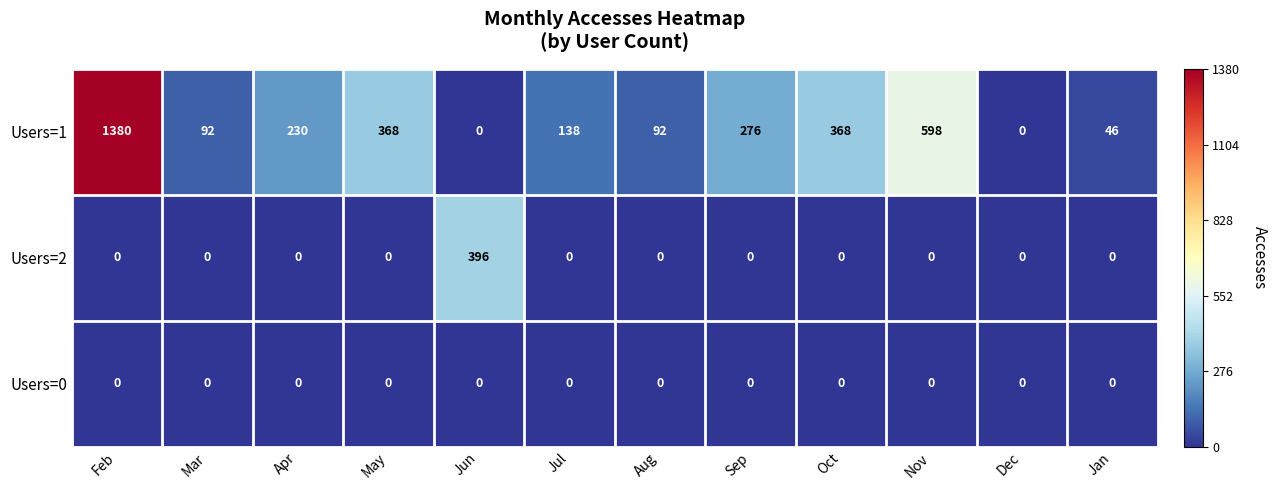

Which series has the widest spread of values?

Users=1